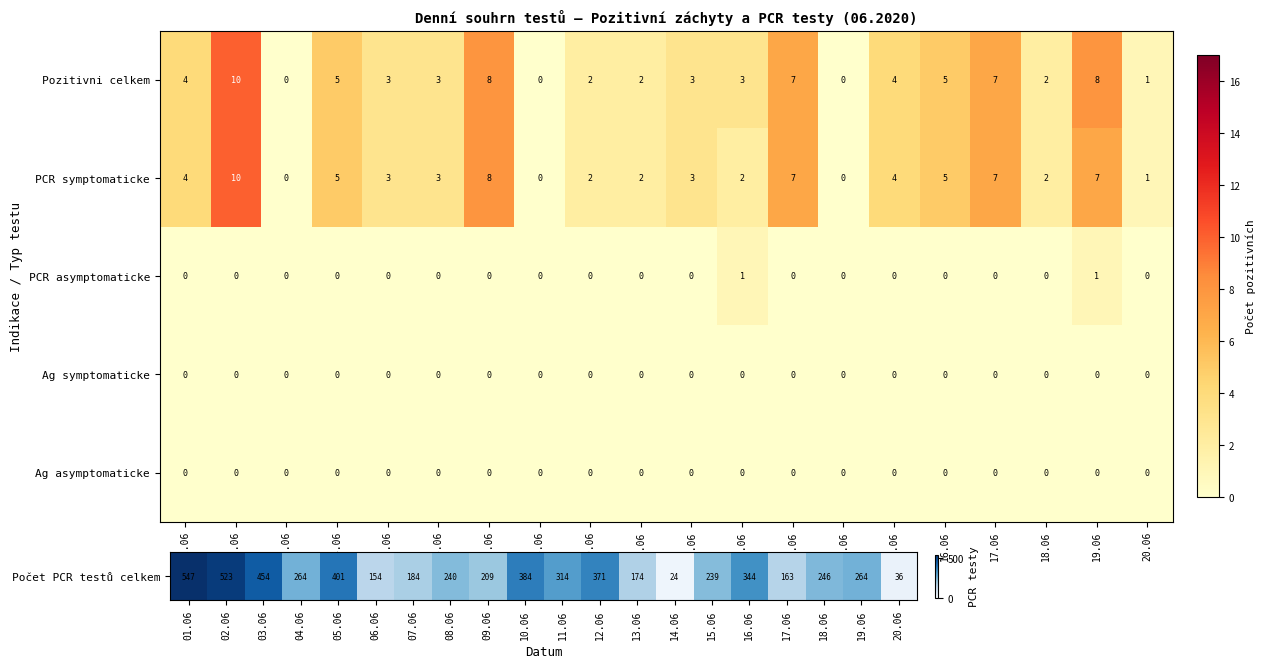

What is the total value across all series at 17.06?

14